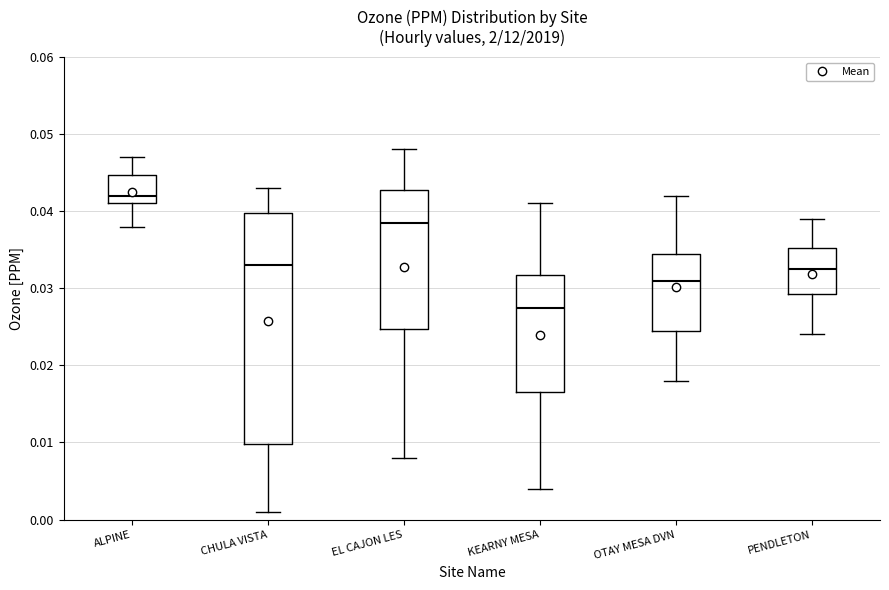

Where does the lower whisker of the box for PENDLETON end on the y-axis? The values are not printed on the chart, so give them approximately, as read against the axis.

0.024